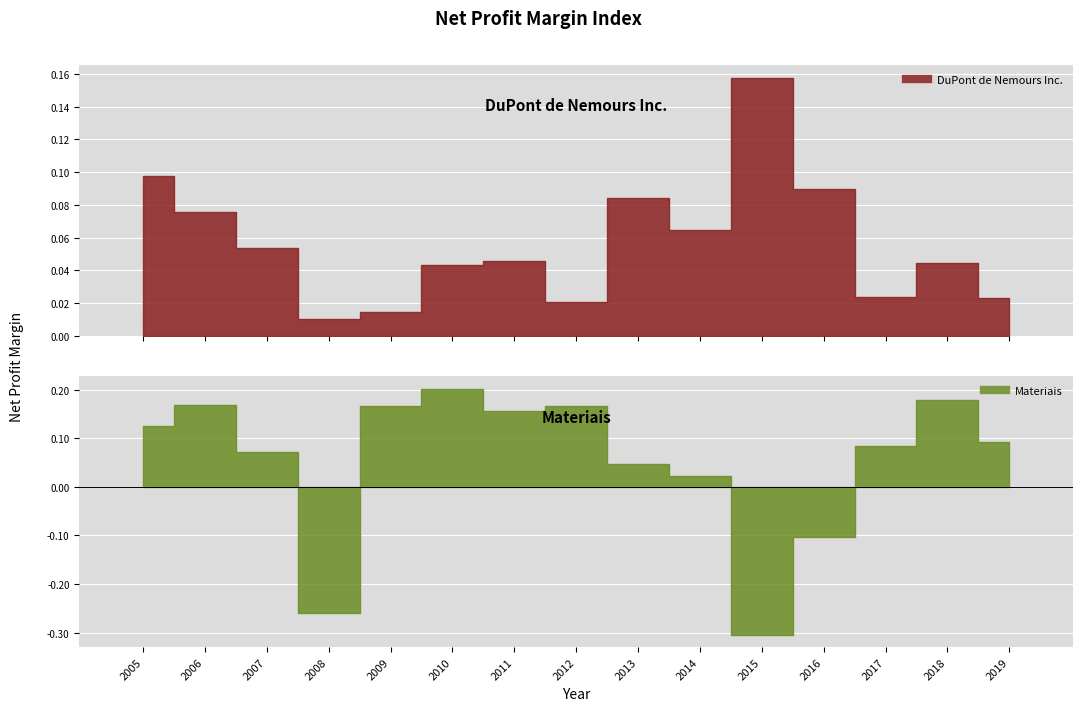

List the labels in order of DuPont de Nemours Inc. value, largest first.

2015, 2005, 2016, 2013, 2006, 2014, 2007, 2011, 2018, 2010, 2017, 2019, 2012, 2009, 2008